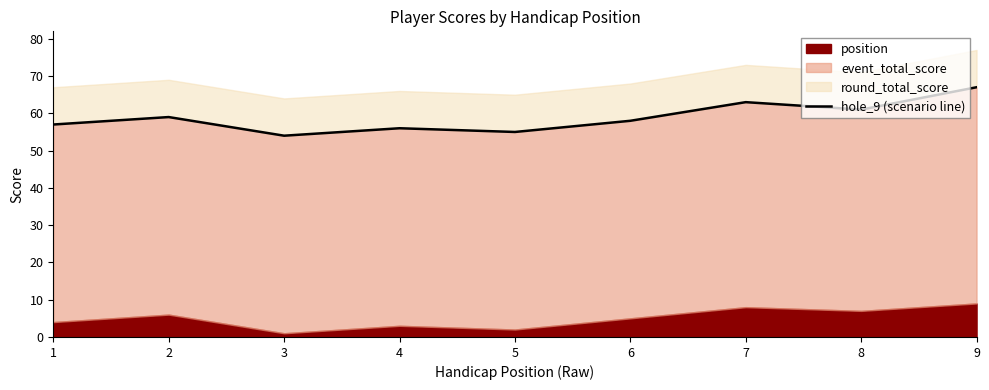

What is the approximate value at 5?

55